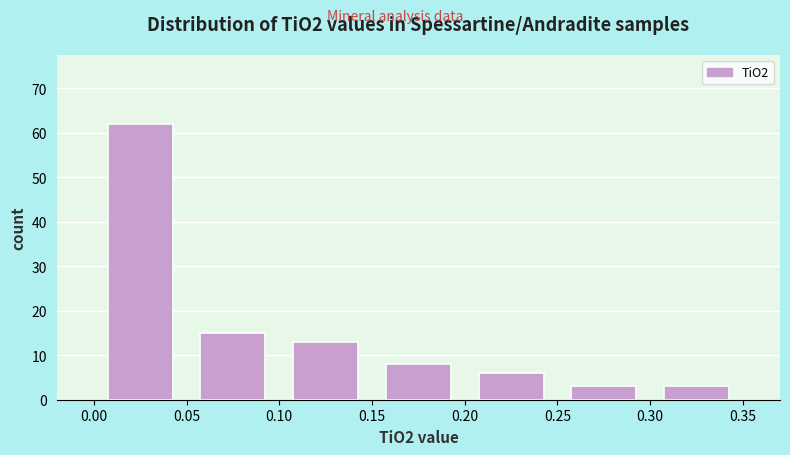

How tall is the bar that spans 0.30 to 0.35 on the x-axis? The values are not printed on the chart, so give them approximately, as read against the axis.

3